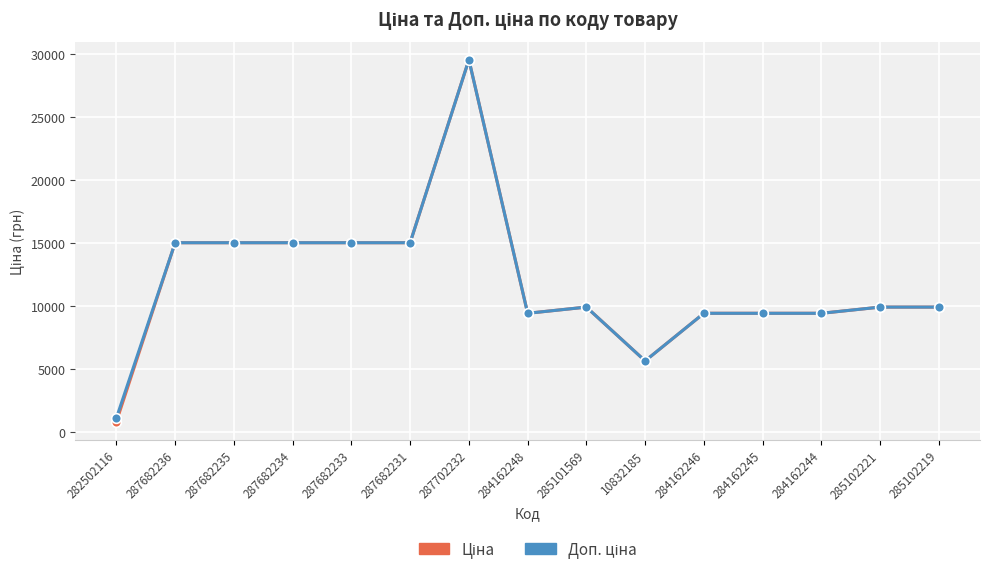

What is the total value across all series at 287682234?

30038.4